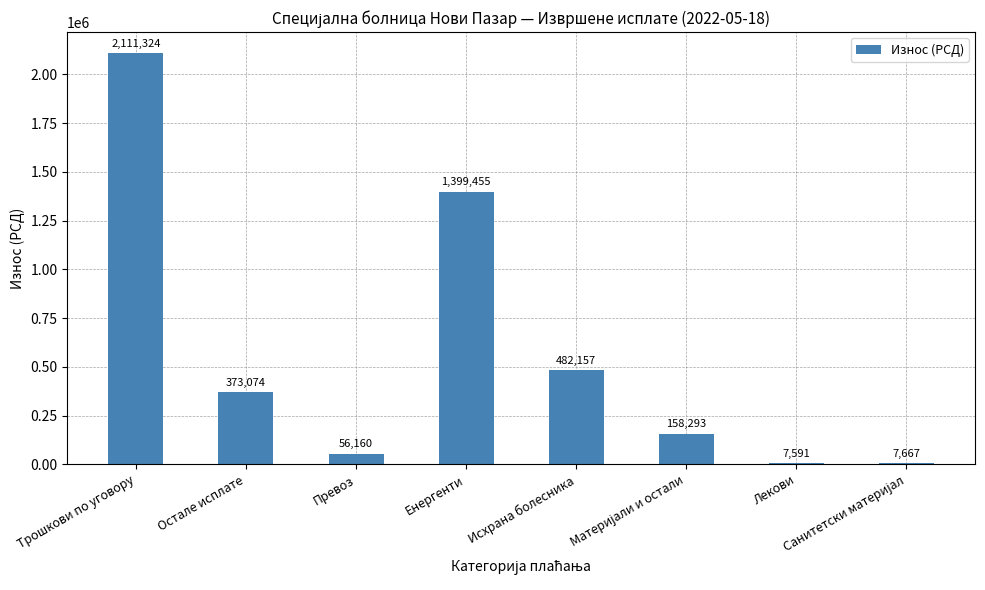

Count the number of categories in the chart.

8